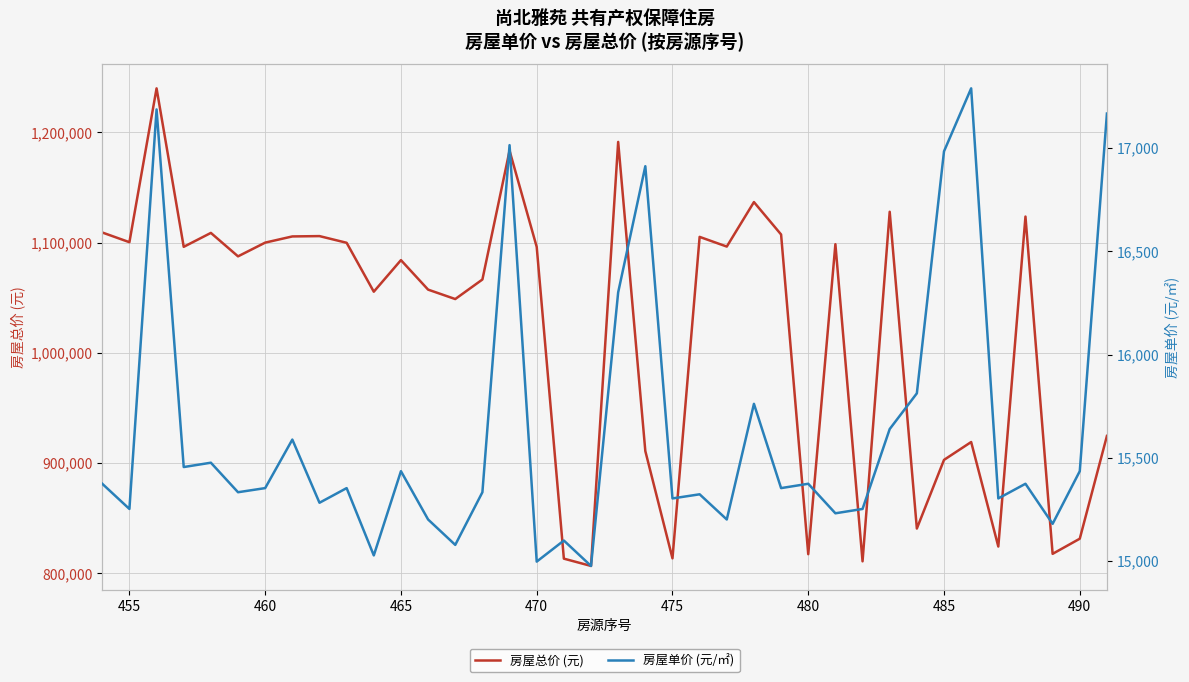

Which series has the largest total across all categories?

房屋总价 (元)